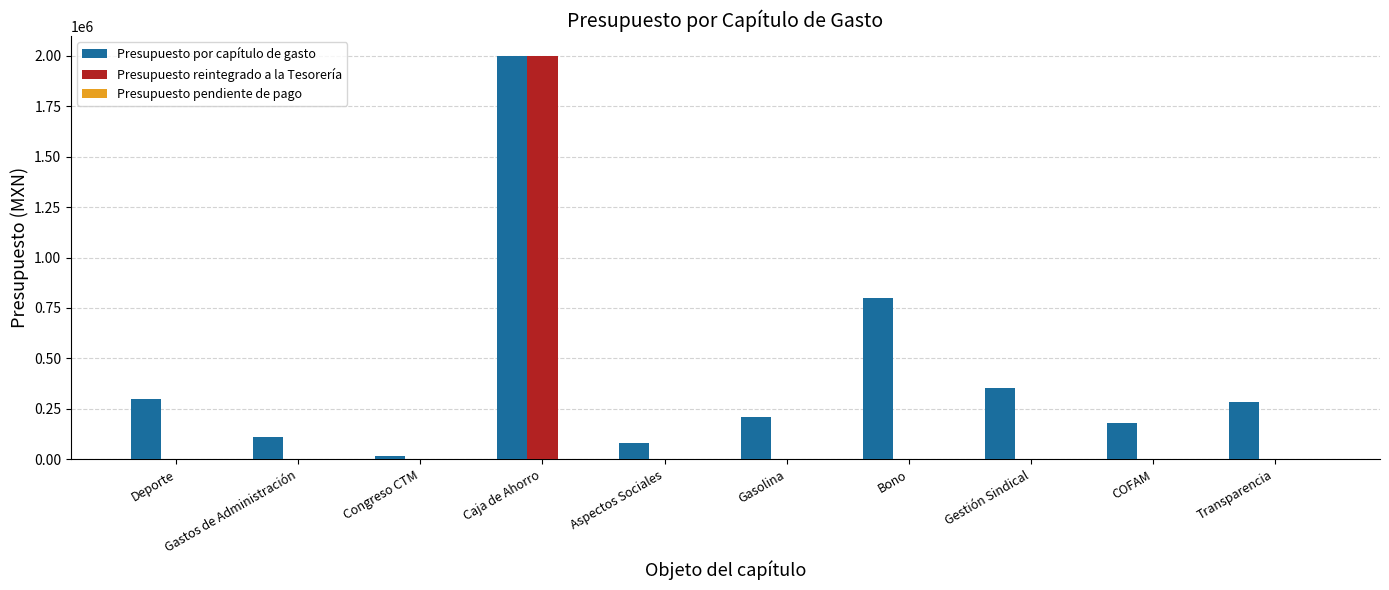

What is the sum of all Presupuesto reintegrado a la Tesorería values?

2000000